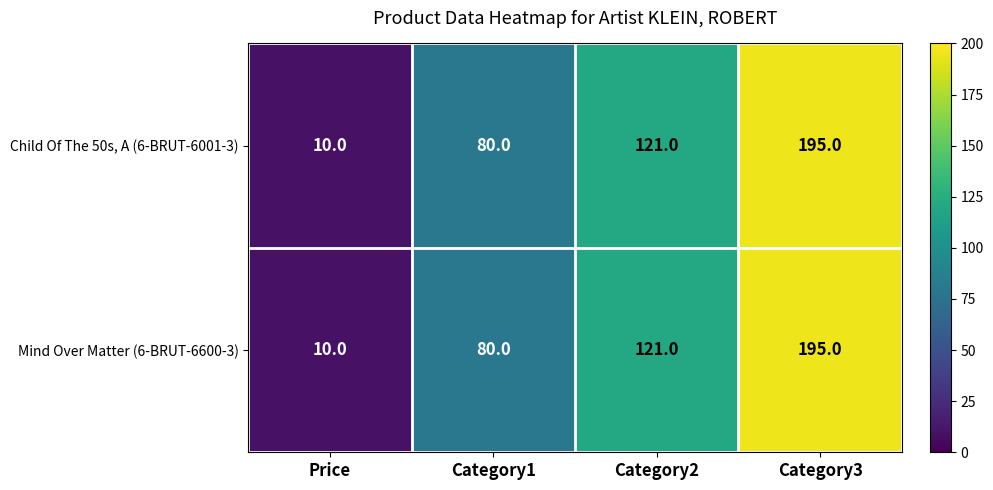

At which category is the sum across all series the highest?

Category3